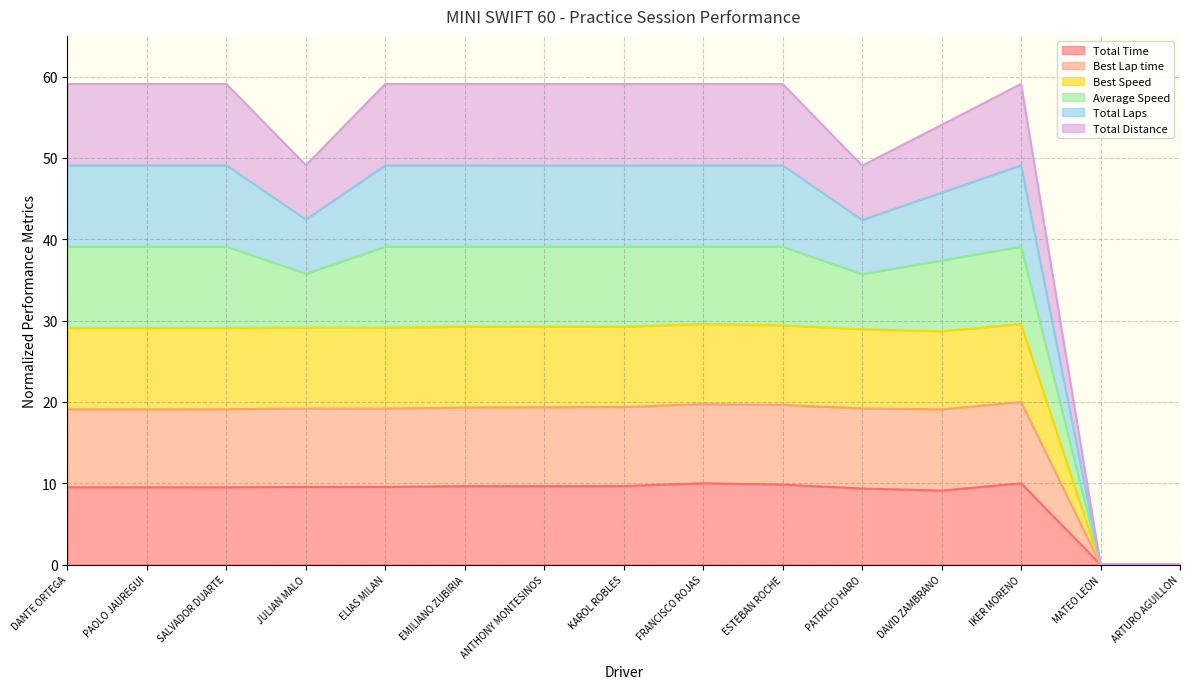

Which category has the highest value in the Best Speed series?

IKER MORENO